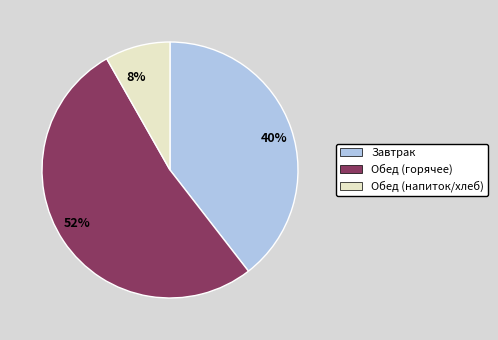

Which has a higher value, 40% or 52%?

52%